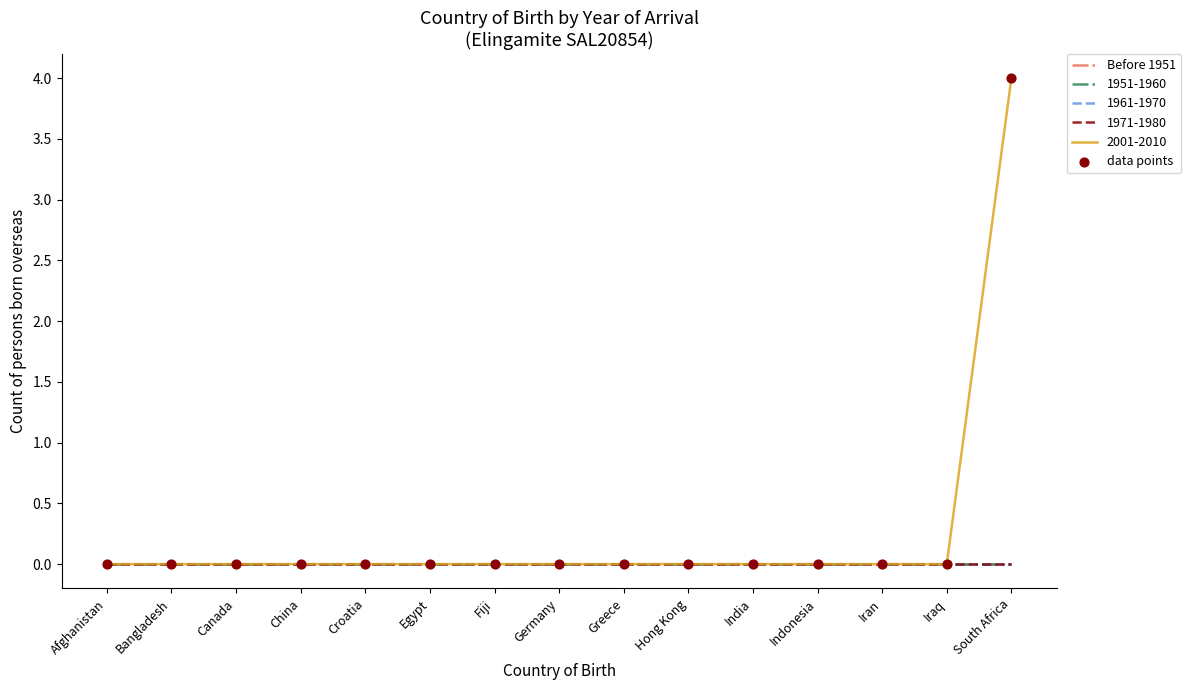

Is this an area chart (filled region under the line)?

No